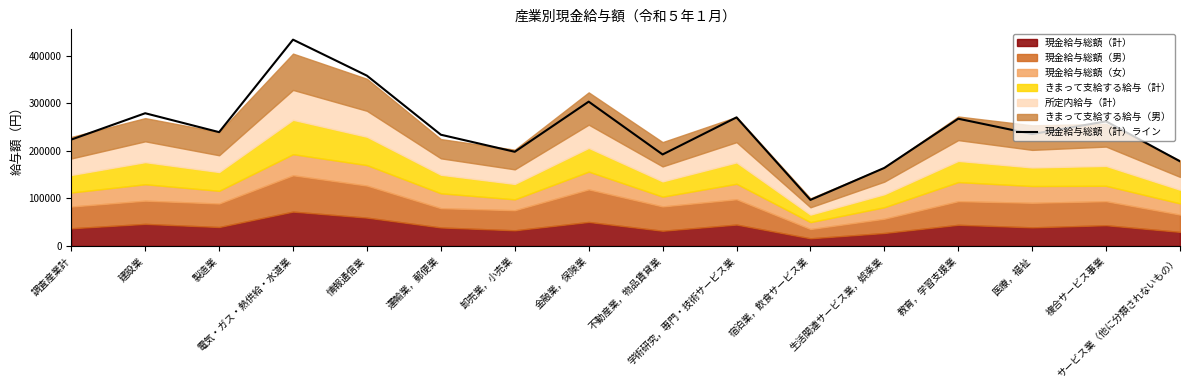

What is the difference between the second highest and minimum values?

261455